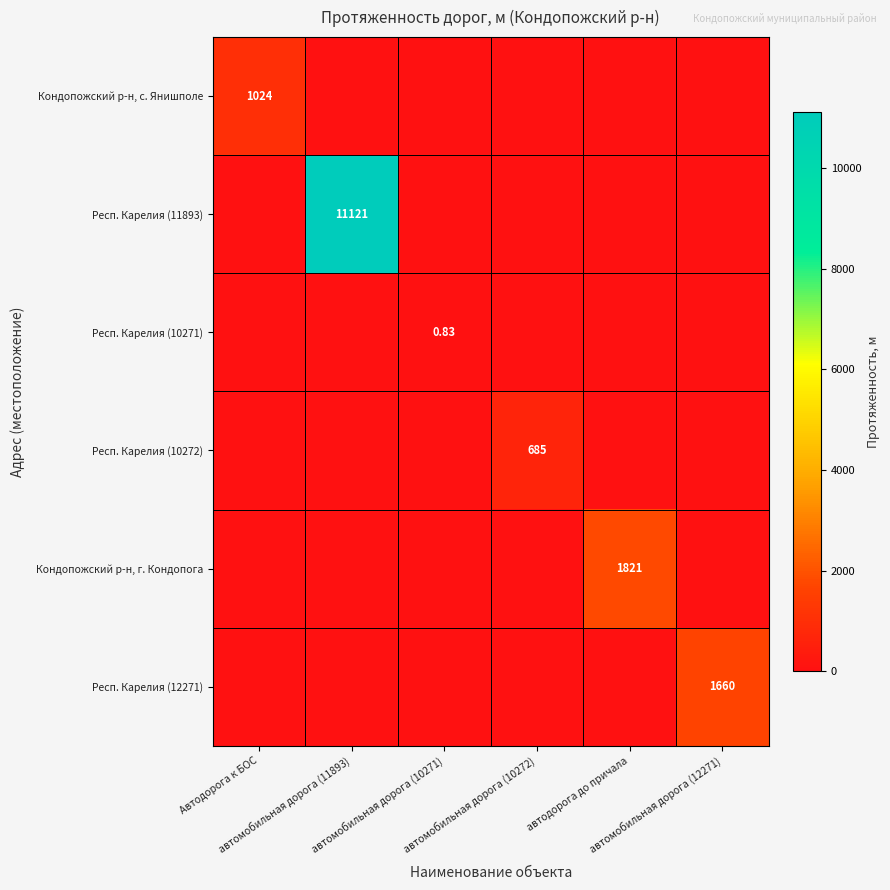

Which has a higher value, Автодорога к БОС or автомобильная дорога (11893)?

Автодорога к БОС